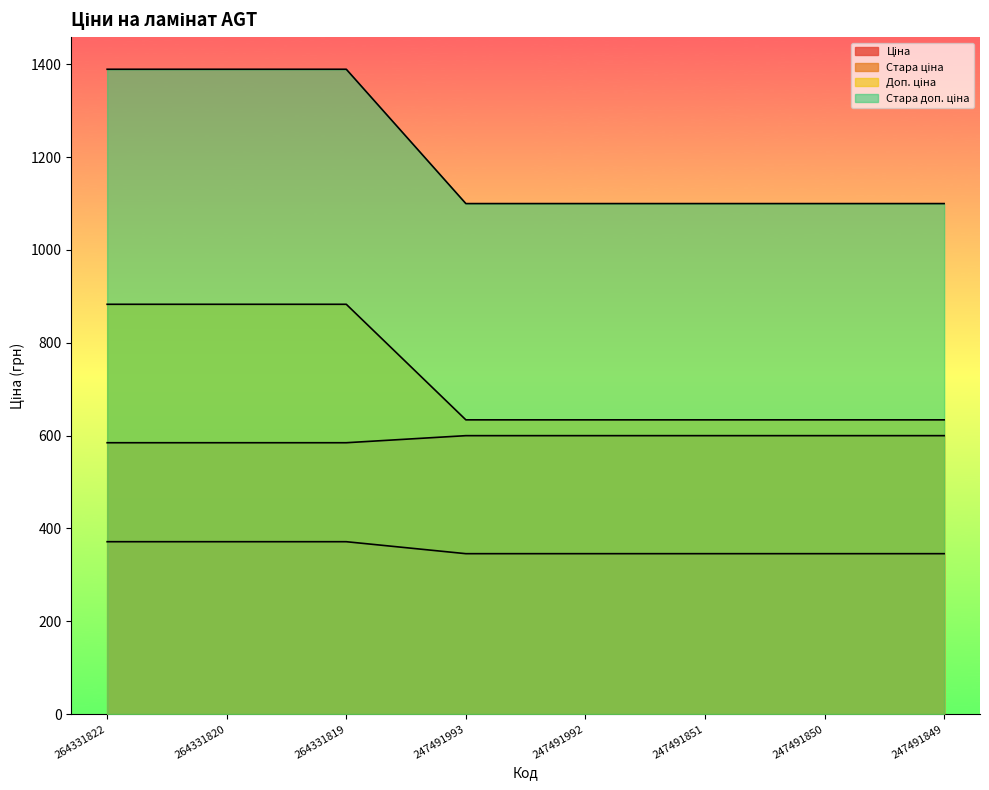

Is the value of Стара ціна at 247491851 greater than the value of Стара доп. ціна at 247491851?

No